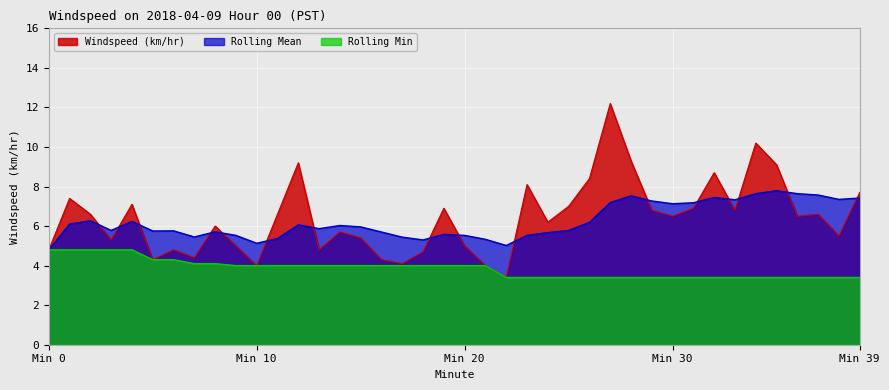

At which category is the sum across all series the highest?

27